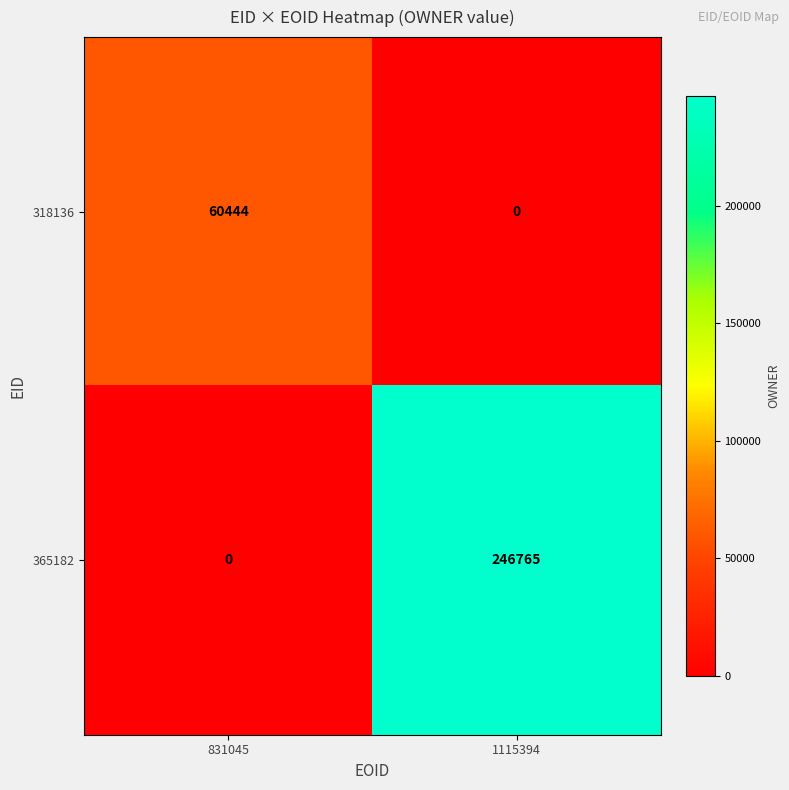

Count the number of data series in this chart.

2